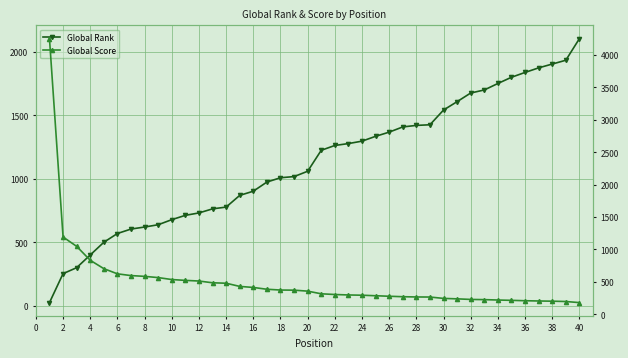

List the series in order of their overall mean, highest first.

Global Rank, Global Score